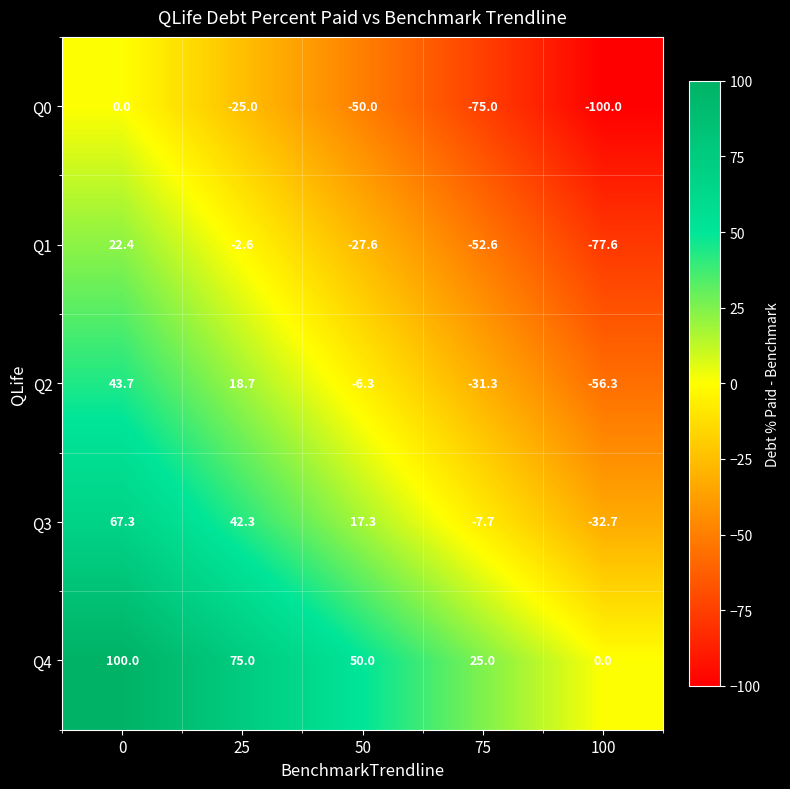

What is the sum of all Q4 values?

250.0